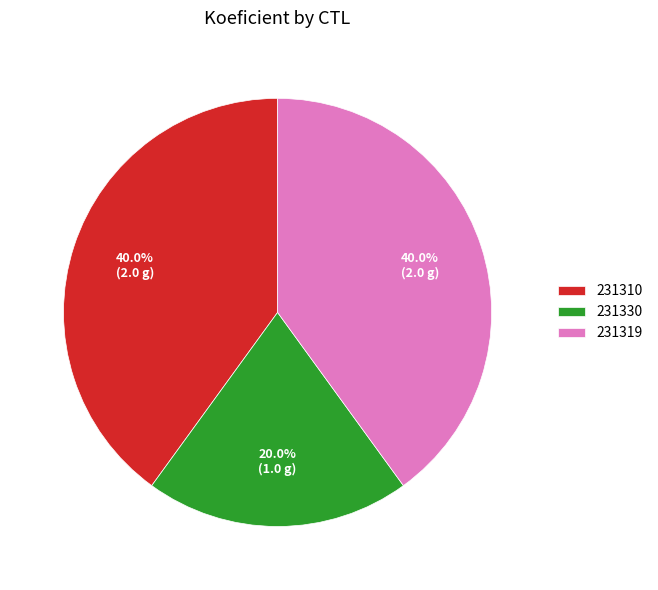

Which slice is the smallest?

231330